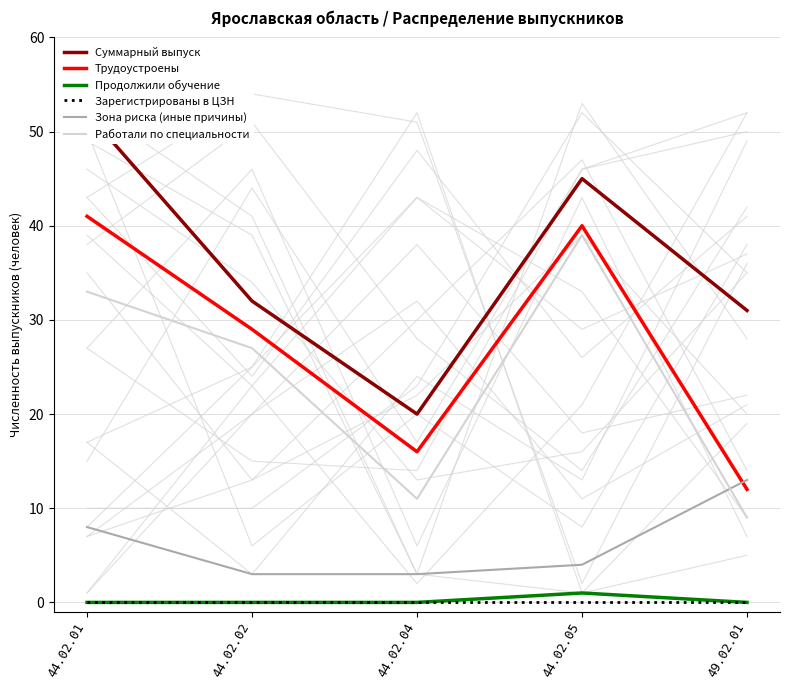

At which category does Продолжили обучение reach its first local peak?

44.02.05